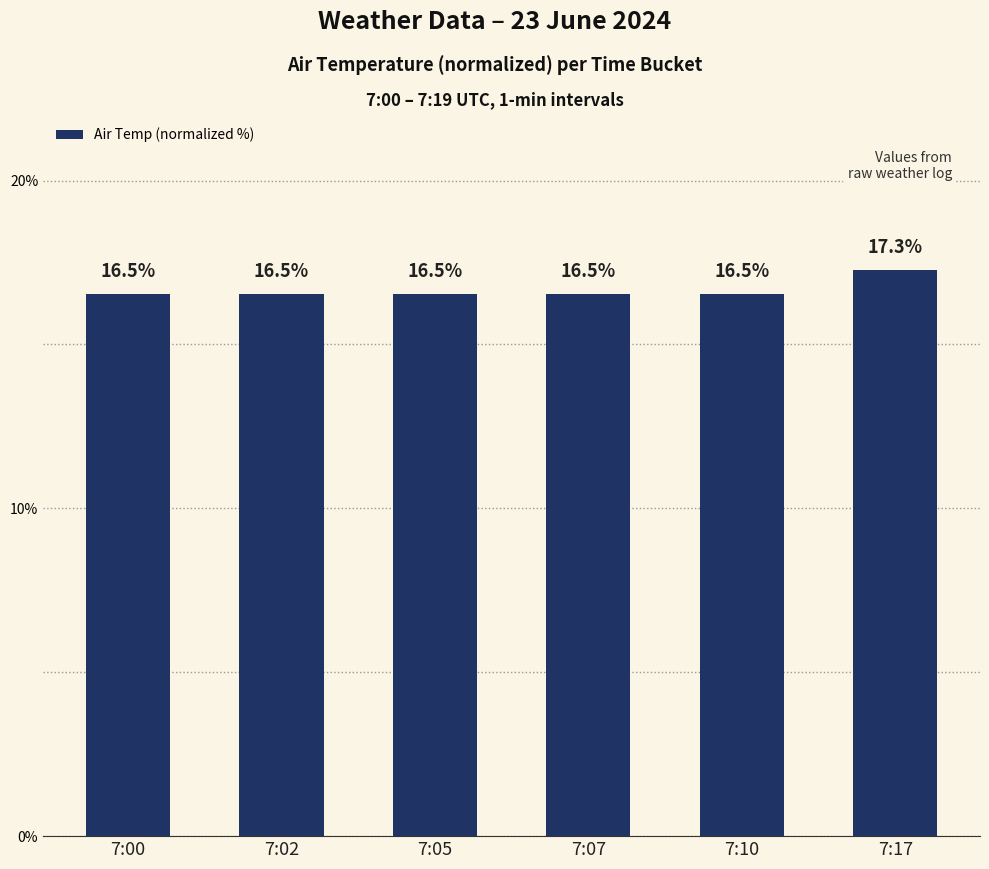

Is it true that the value at 7:17 is 9.9?

False